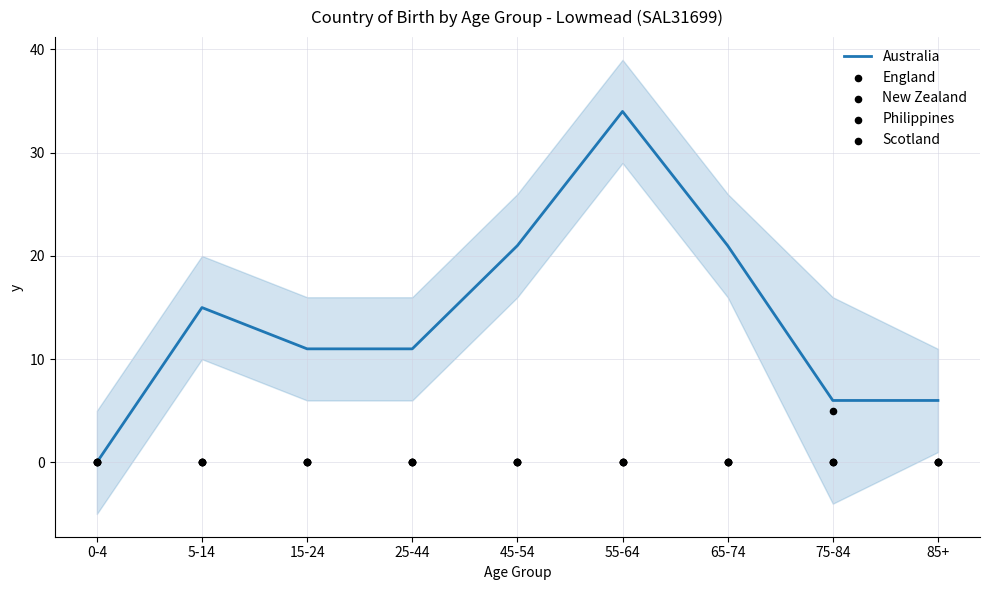

Which series contains the lowest Y value?

Australia